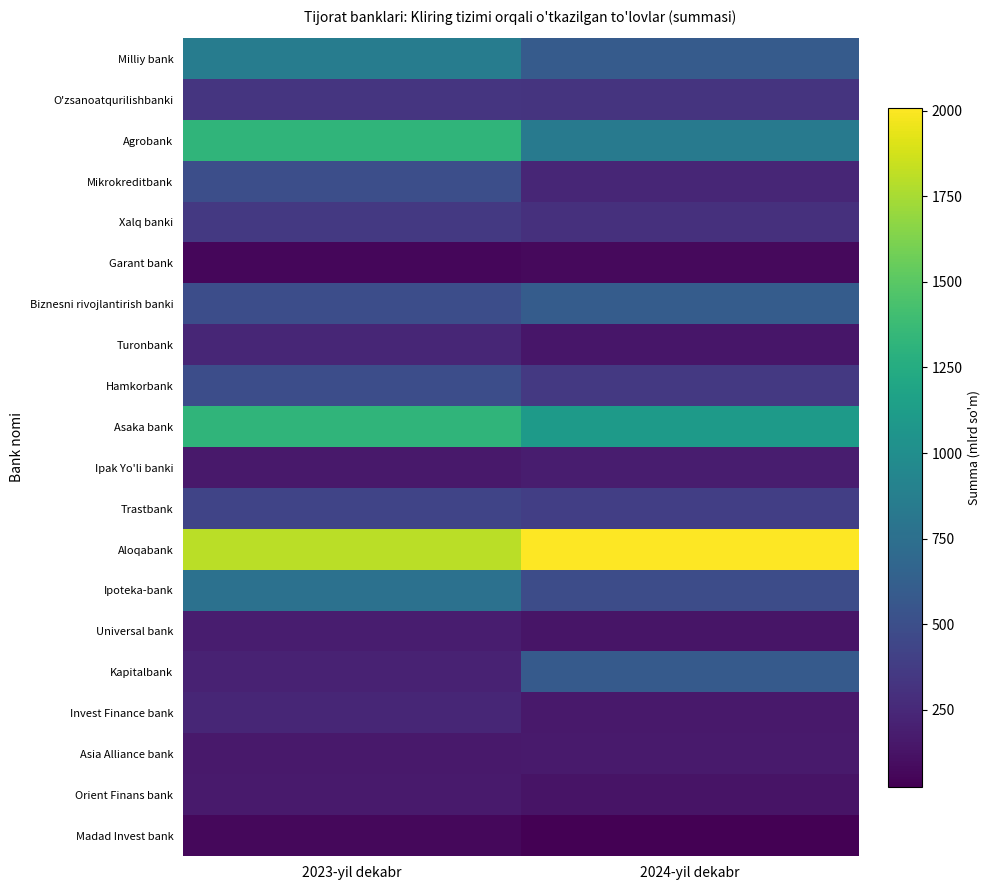

What is the total value across all series at 2023-yil dekabr?

10163.3